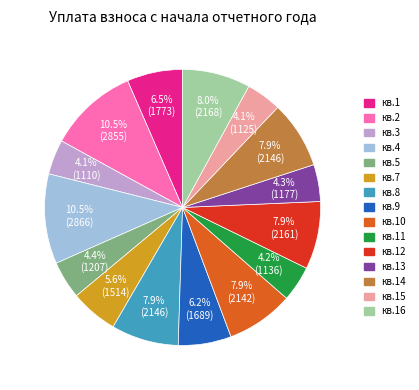

Is there a majority slice in this chart?

No